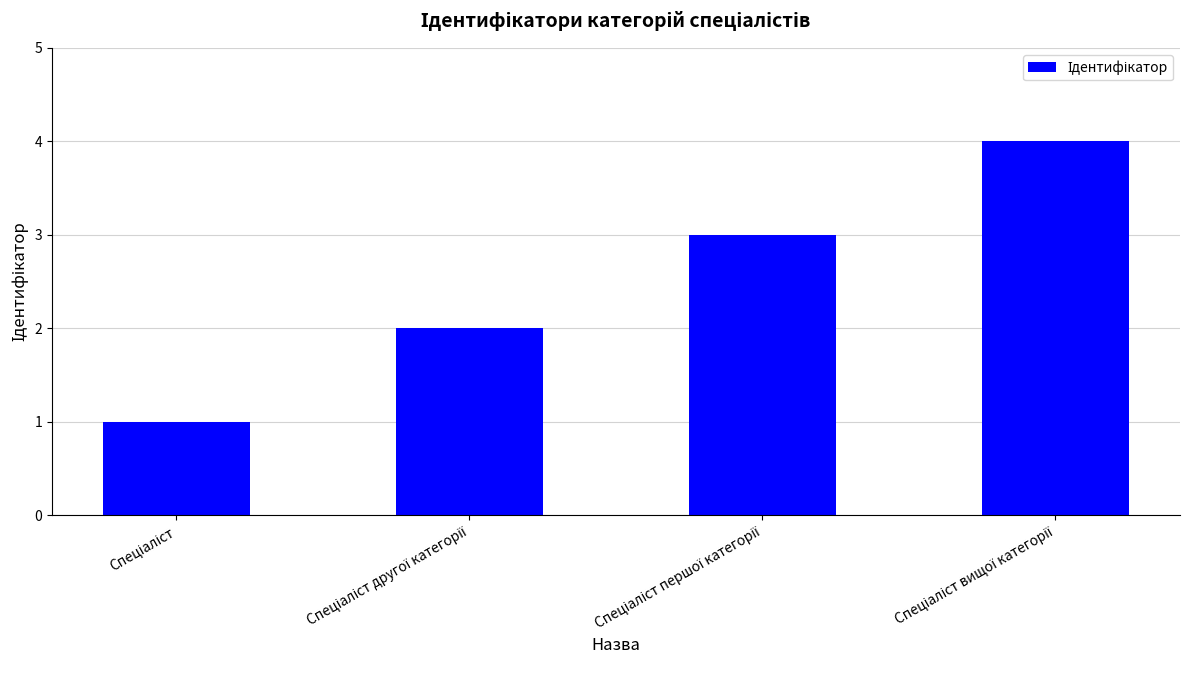

What is the difference between the maximum and minimum values?

3